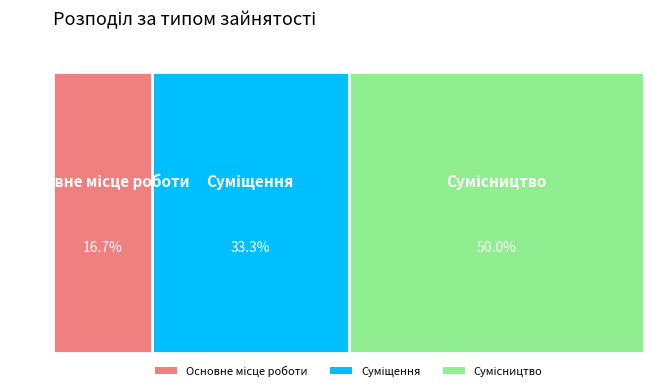

How many slices are in this pie chart?

3